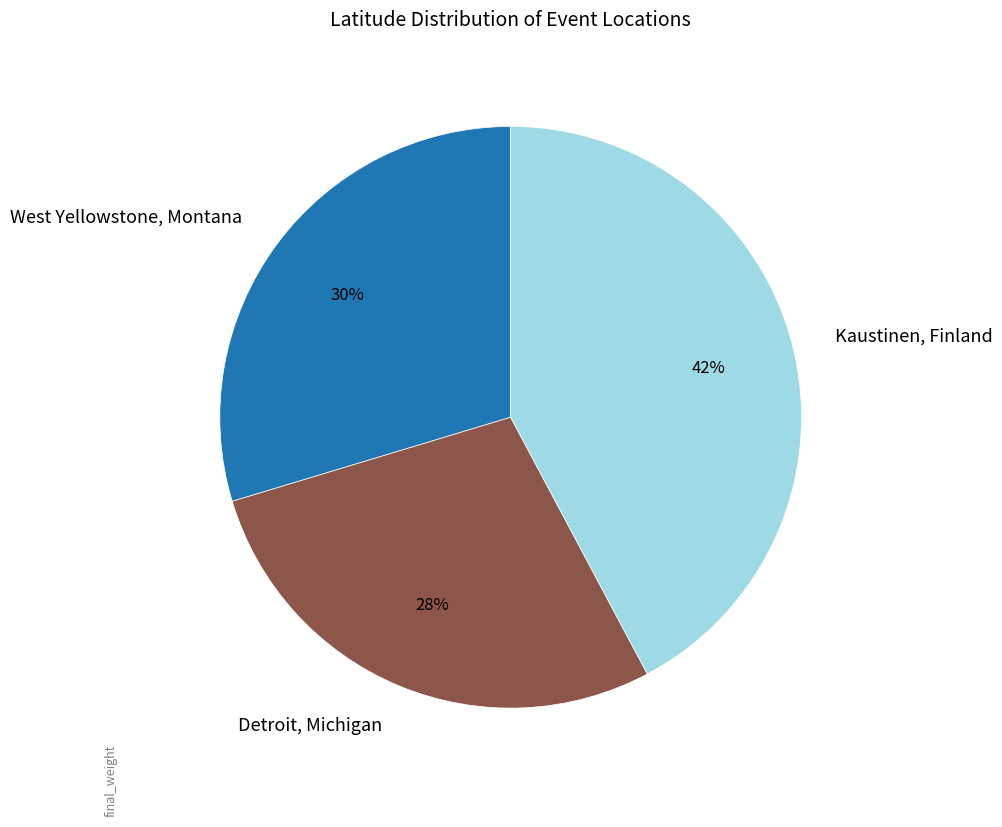

Which slice is the smallest?

Detroit, Michigan